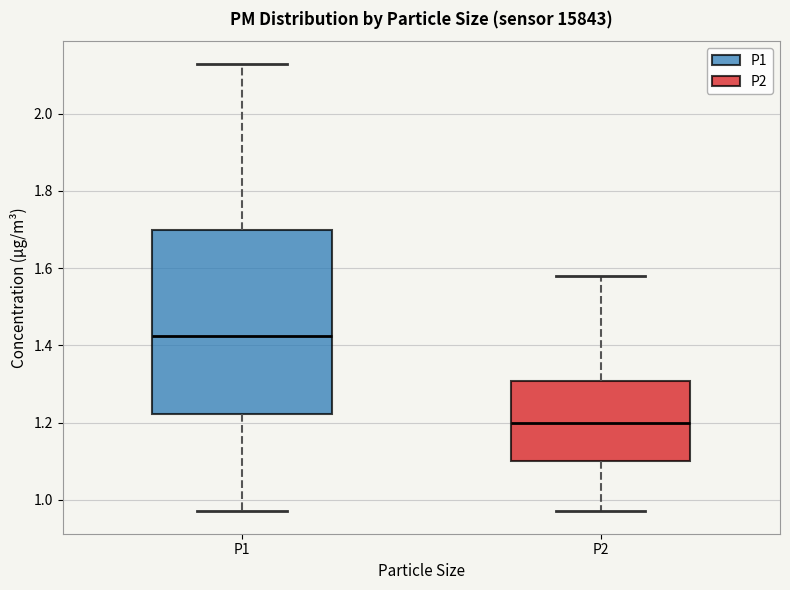

Reading left to right, read every box against the y-axis: the position of its median line, the range the box covers, and the ends of its whiskers. The values are not printed on the chart, so give them approximately, as read against the axis.

P1: median 1.42, box 1.22 to 1.70, whiskers 0.98 to 2.14
P2: median 1.20, box 1.10 to 1.30, whiskers 0.98 to 1.58